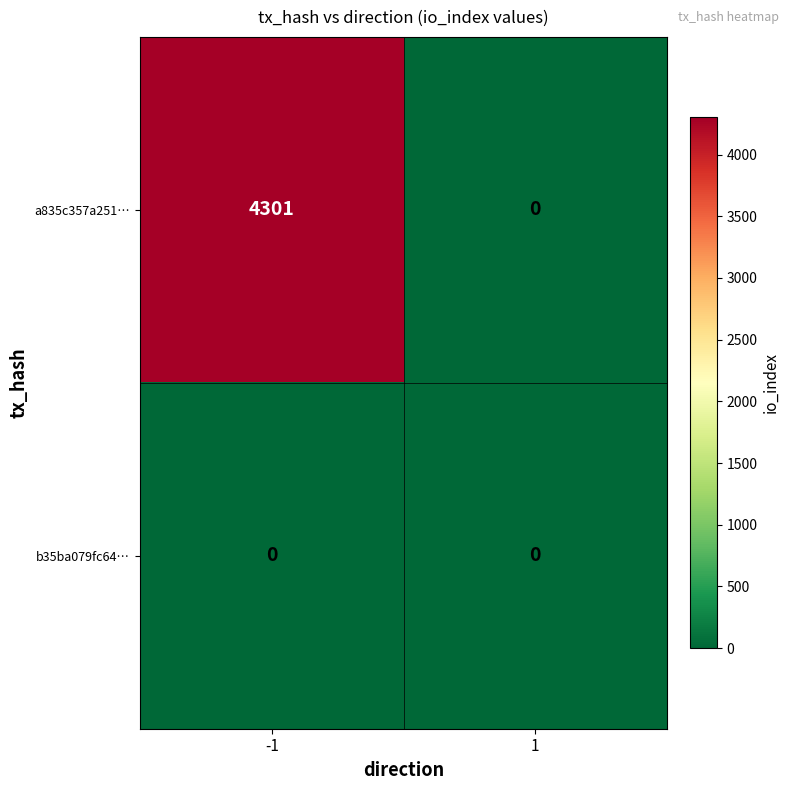

Reading left to right, list all the values displayed in this chart.

a835c357a251…: -1=4301	1=0
b35ba079fc64…: -1=0	1=0